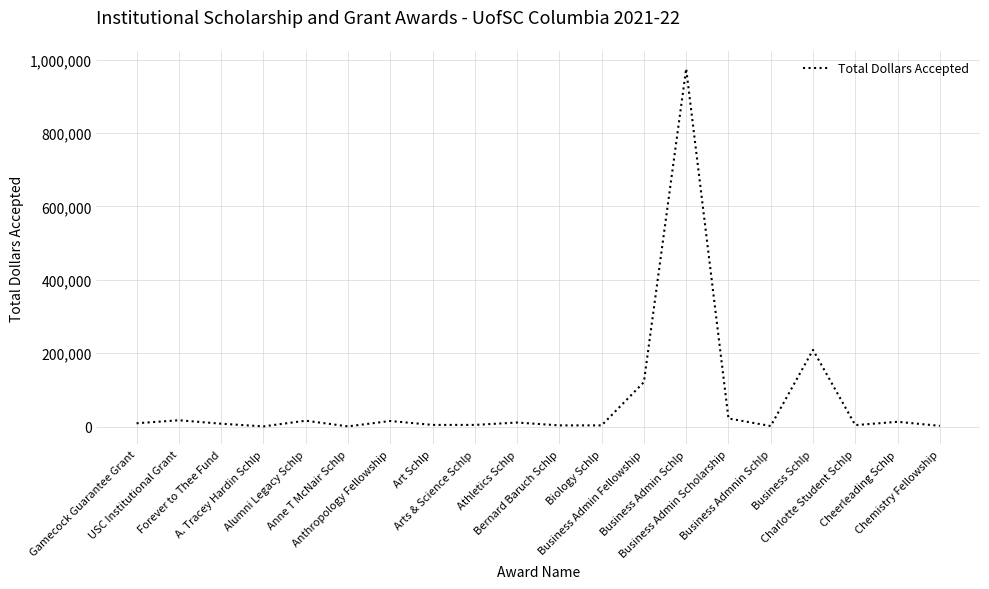

Does the chart have visible grid lines?

Yes